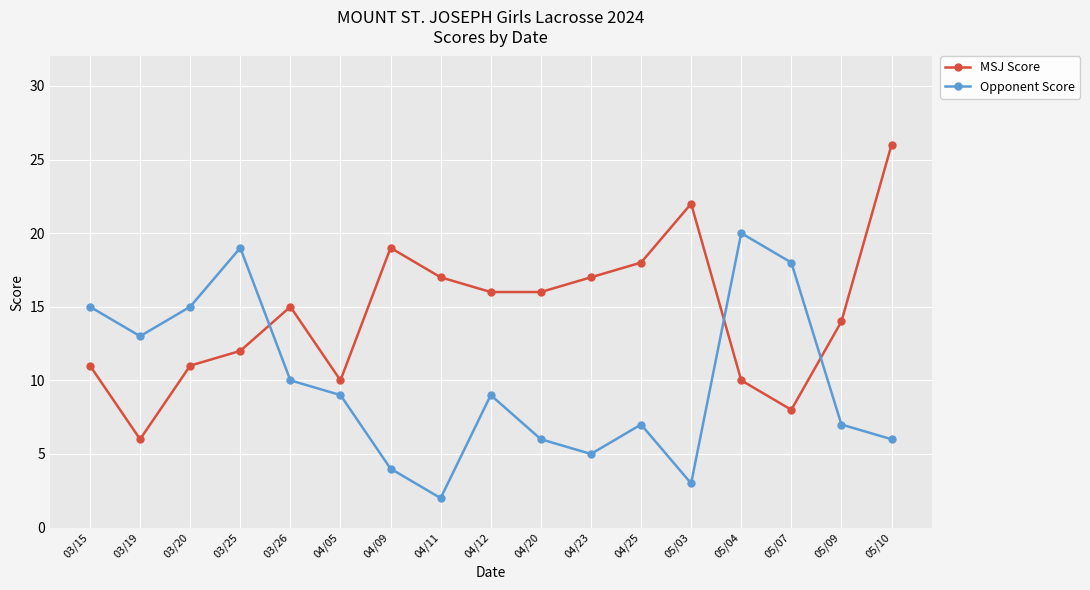

What is the total value across all series at 04/23?

22